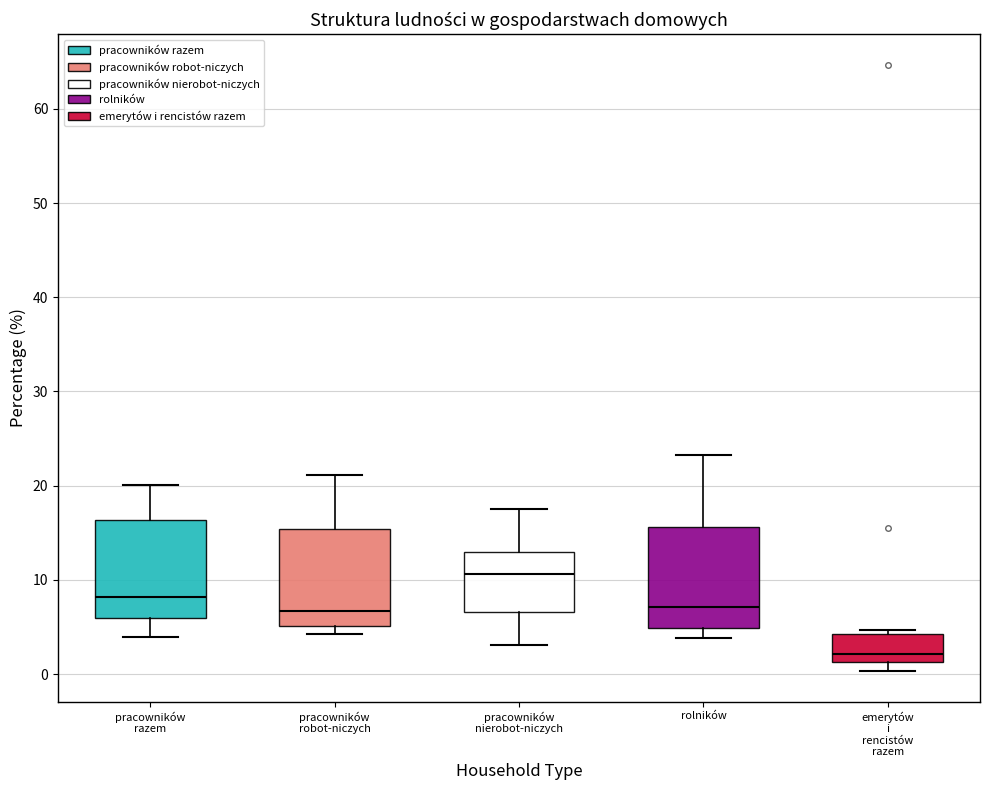

Which box's median line is the highest?

pracowników nierobot-niczych